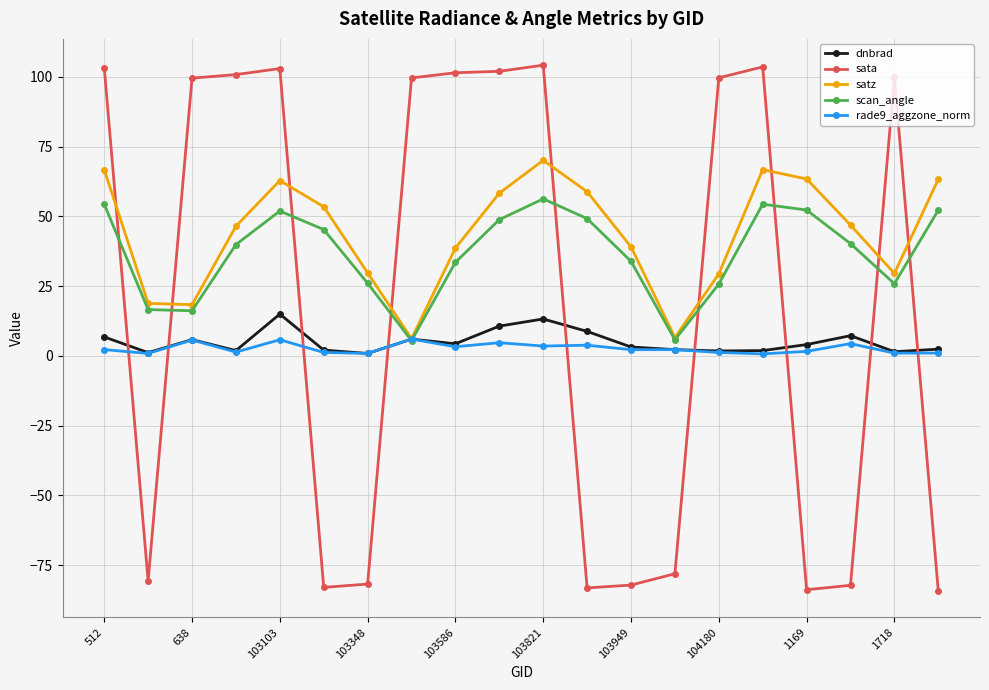

What is the value of the sata point at the 9th from the left?

101.5